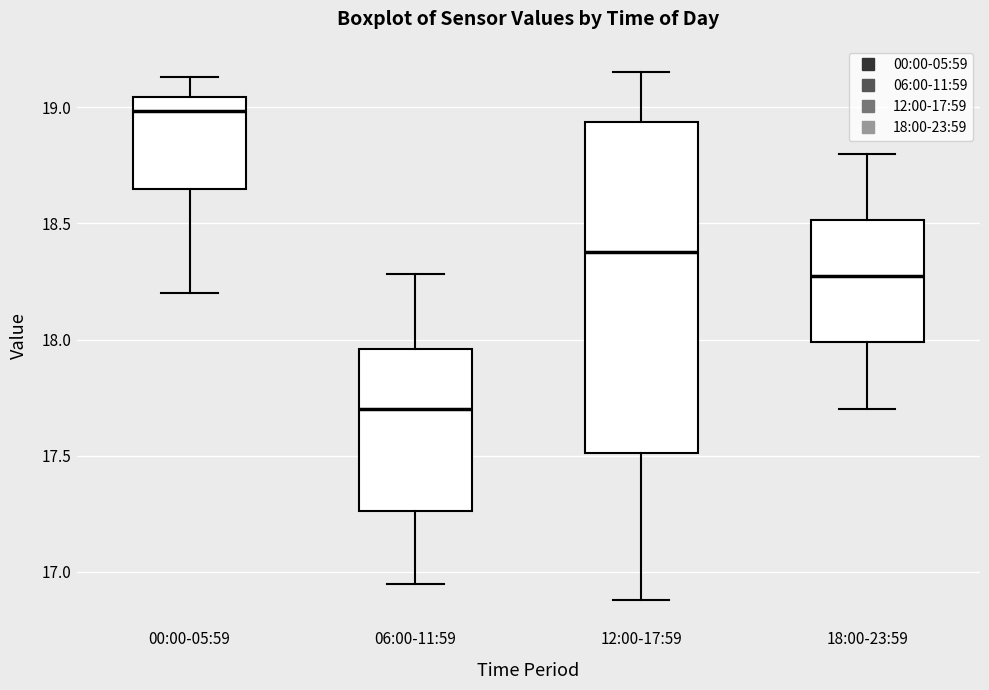

Reading left to right, read every box against the y-axis: the position of its median line, the range the box covers, and the ends of its whiskers. The values are not printed on the chart, so give them approximately, as read against the axis.

00:00-05:59: median 19.00, box 18.65 to 19.05, whiskers 18.20 to 19.15
06:00-11:59: median 17.70, box 17.25 to 17.95, whiskers 16.95 to 18.30
12:00-17:59: median 18.40, box 17.50 to 18.95, whiskers 16.90 to 19.15
18:00-23:59: median 18.30, box 18.00 to 18.50, whiskers 17.70 to 18.80